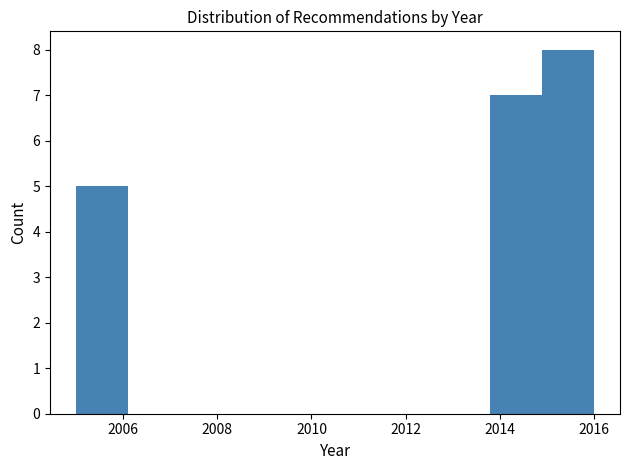

Over which range of the x-axis is the bar tallest?

2014.9 to 2016.0